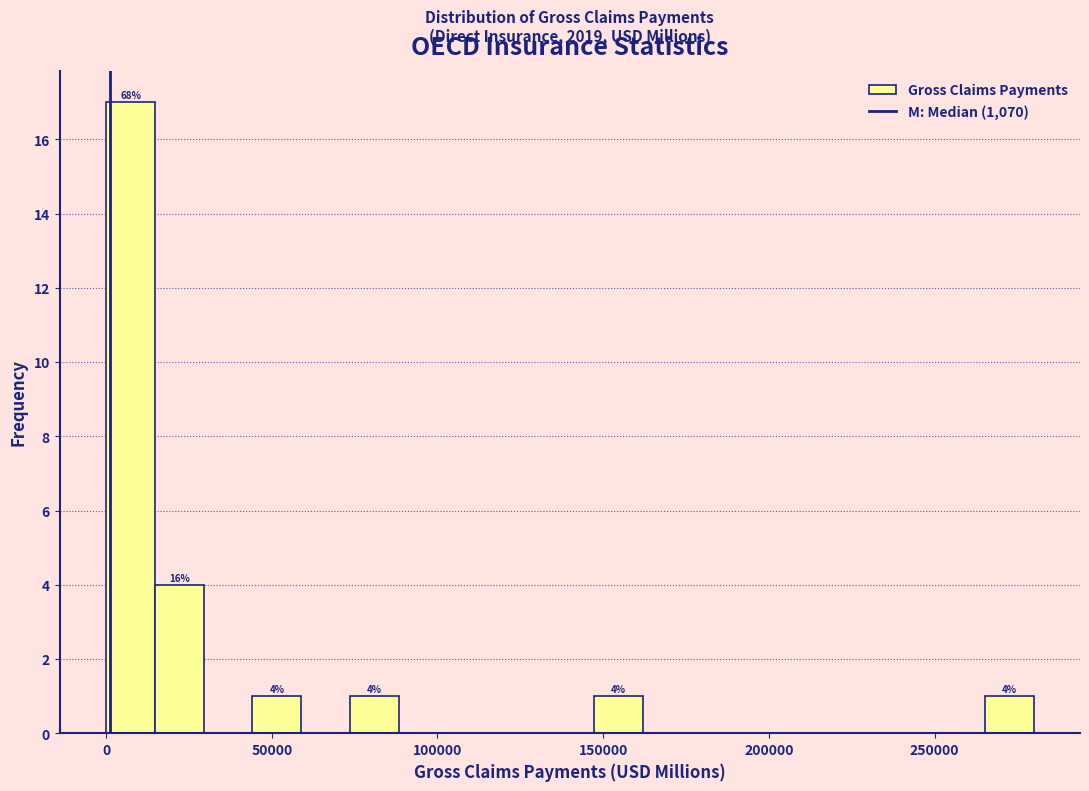

Around what value on the x-axis is the tallest bar? Give the approximate position of its centre, as read against the axis.

5000